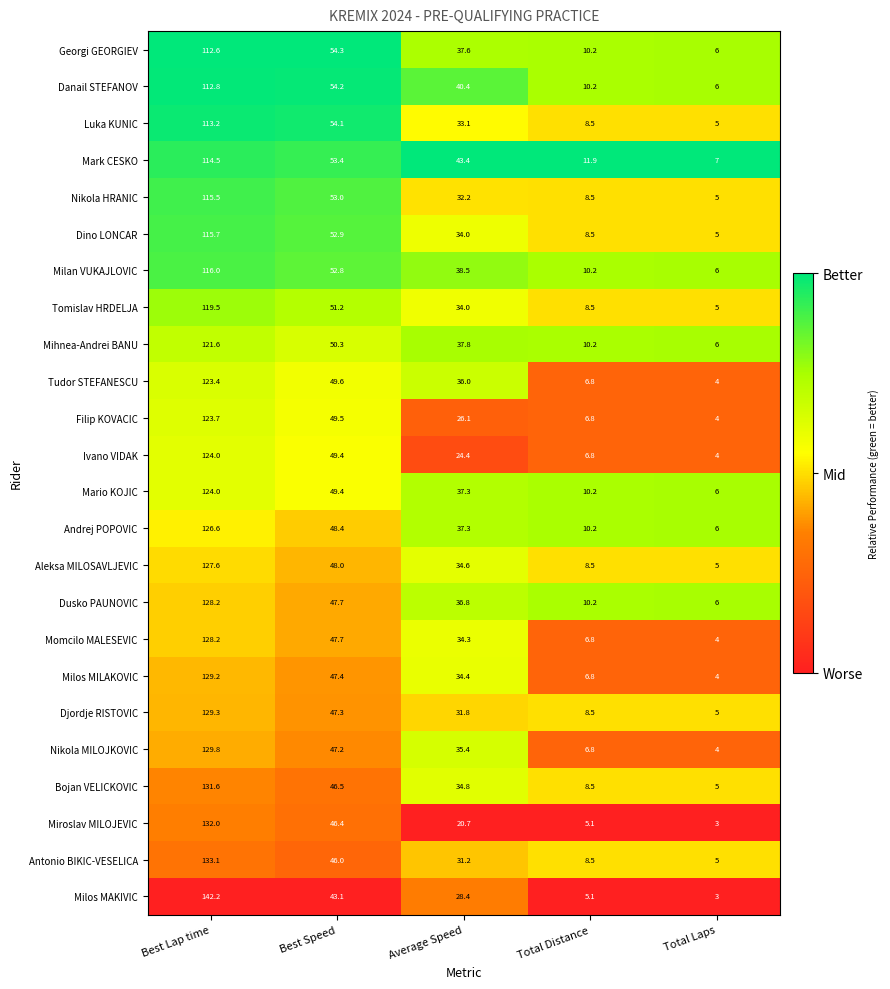

What is the greatest value displayed?

142.2